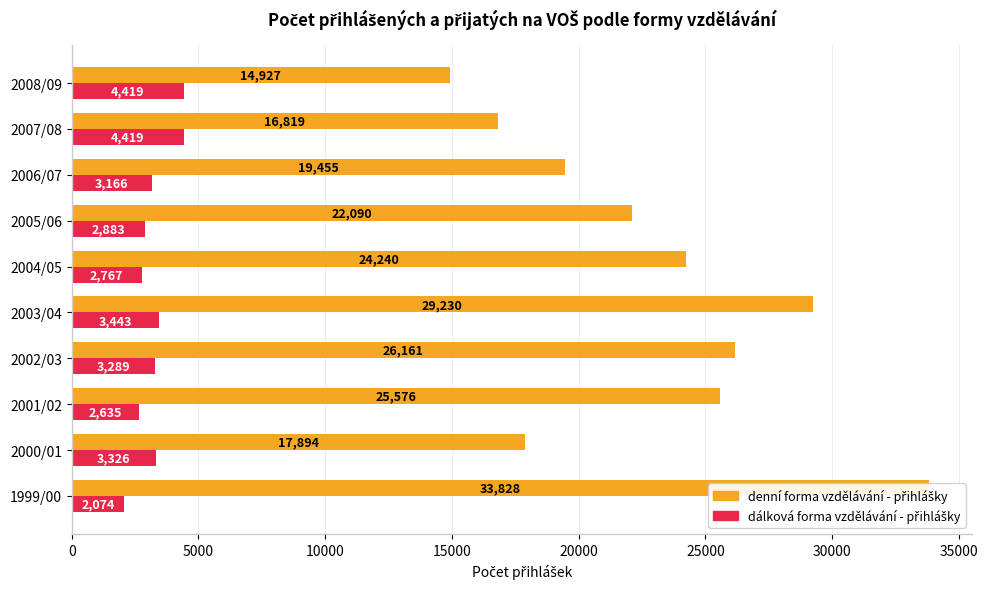

The denní forma vzdělávání - přihlášky series shows 6709 at 2007/08. True or false?

False